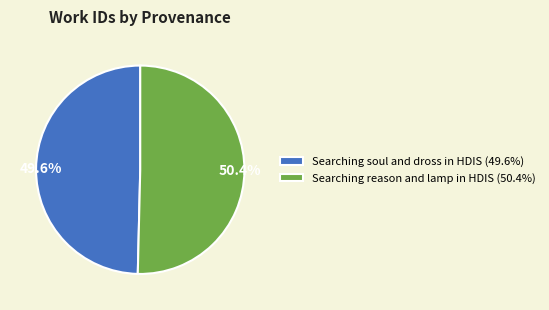

To the nearest percent, what is the difference between the Searching soul and dross in HDIS and Searching reason and lamp in HDIS slice percentages?

1%